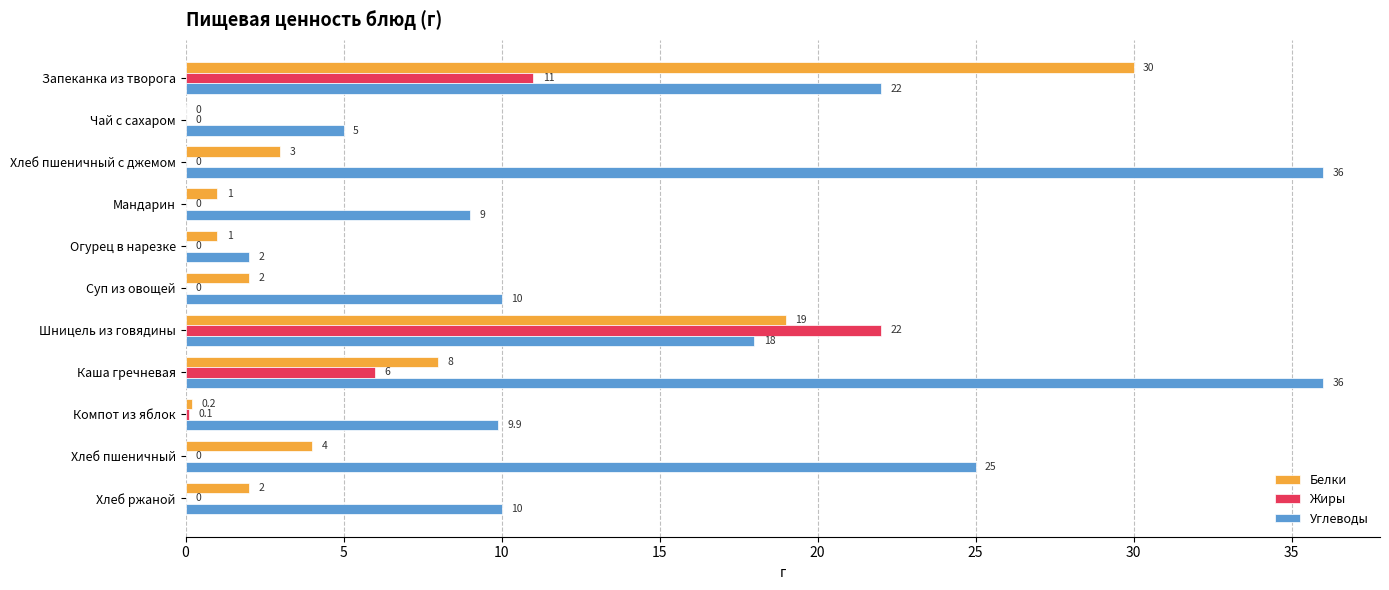

The value of Белки at Суп из овощей is 0.6. True or false?

False